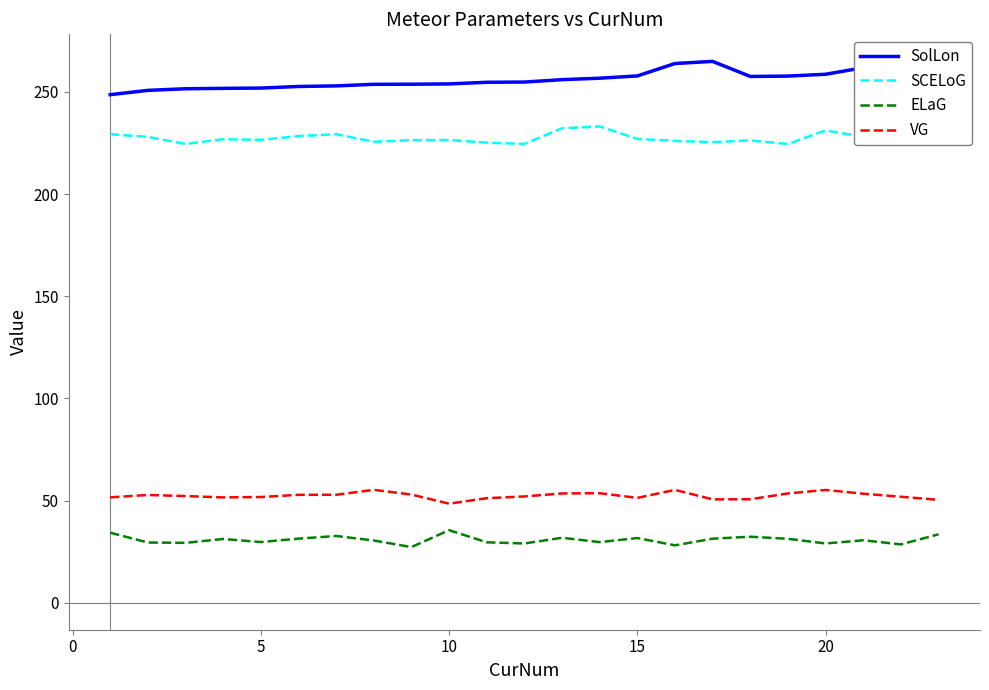

Rank the series by their maximum value, from lowest to highest.

ELaG, VG, SCELoG, SolLon